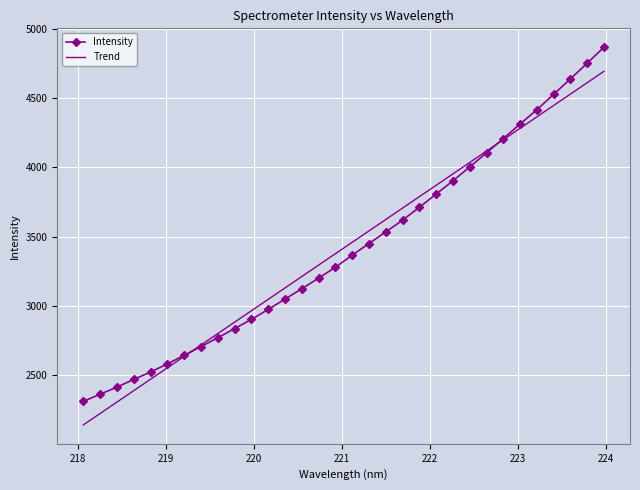

Rank the series by their maximum value, from lowest to highest.

Trend, Intensity